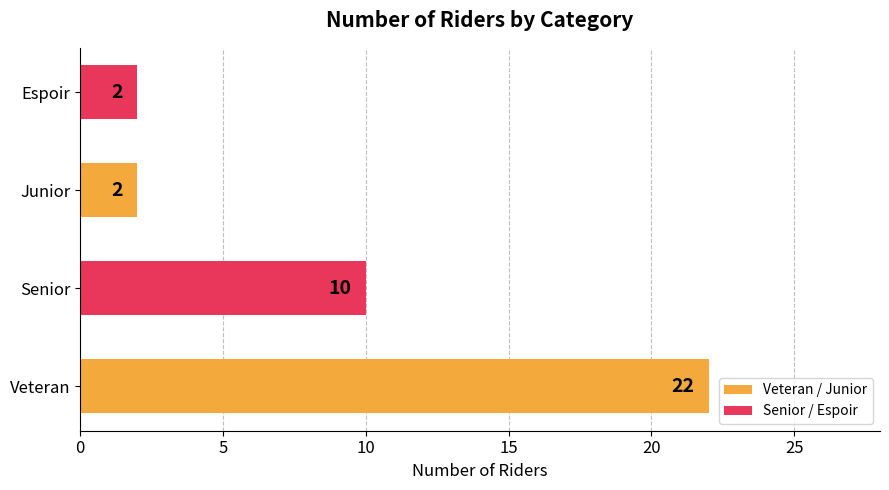

How many data points are less than 10?

2